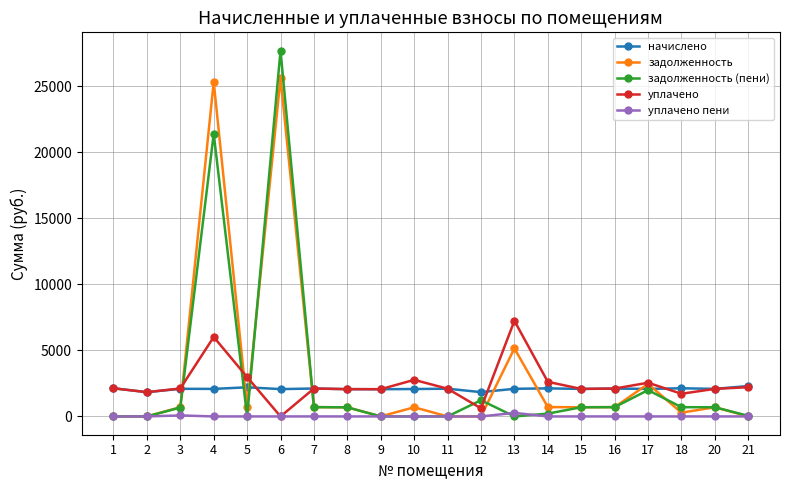

What is the sum of all уплачено values?

49405.9